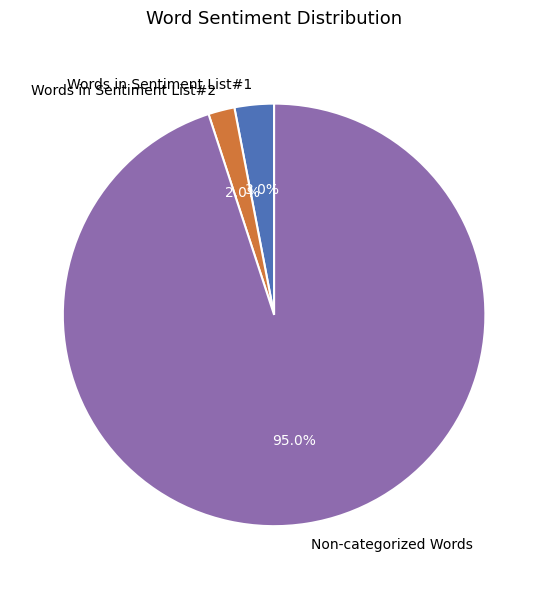

What is the ratio of the value at Words in Sentiment List#2 to the value at Words in Sentiment List#1?

0.7